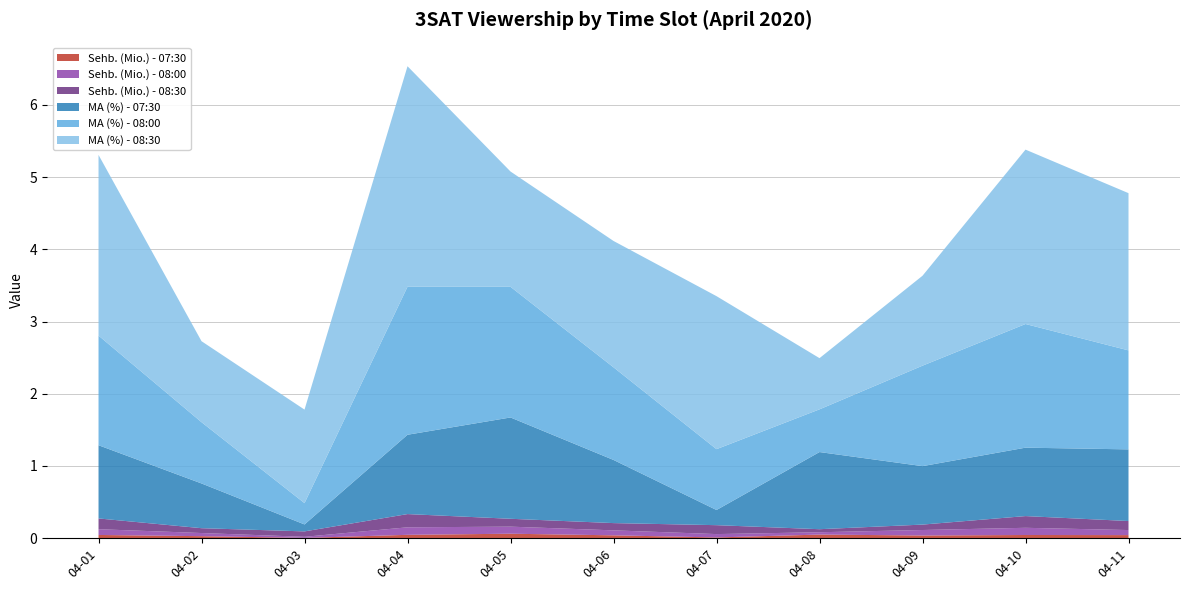

Reading left to right, list all the values displayed in this chart.

Sehb. (Mio.) - 07:30: 0.0	0.0	0.0	0.0	0.1	0.0	0.0	0.1	0.0	0.0	0.0
Sehb. (Mio.) - 08:00: 0.1	0.0	0.0	0.1	0.1	0.1	0.0	0.0	0.1	0.1	0.1
Sehb. (Mio.) - 08:30: 0.1	0.1	0.1	0.2	0.1	0.1	0.1	0.0	0.1	0.2	0.1
MA (%) - 07:30: 1.0	0.6	0.1	1.1	1.4	0.9	0.2	1.1	0.8	0.9	1.0
MA (%) - 08:00: 1.5	0.8	0.3	2.0	1.8	1.3	0.8	0.6	1.4	1.7	1.4
MA (%) - 08:30: 2.5	1.1	1.3	3.1	1.6	1.7	2.1	0.7	1.2	2.4	2.2